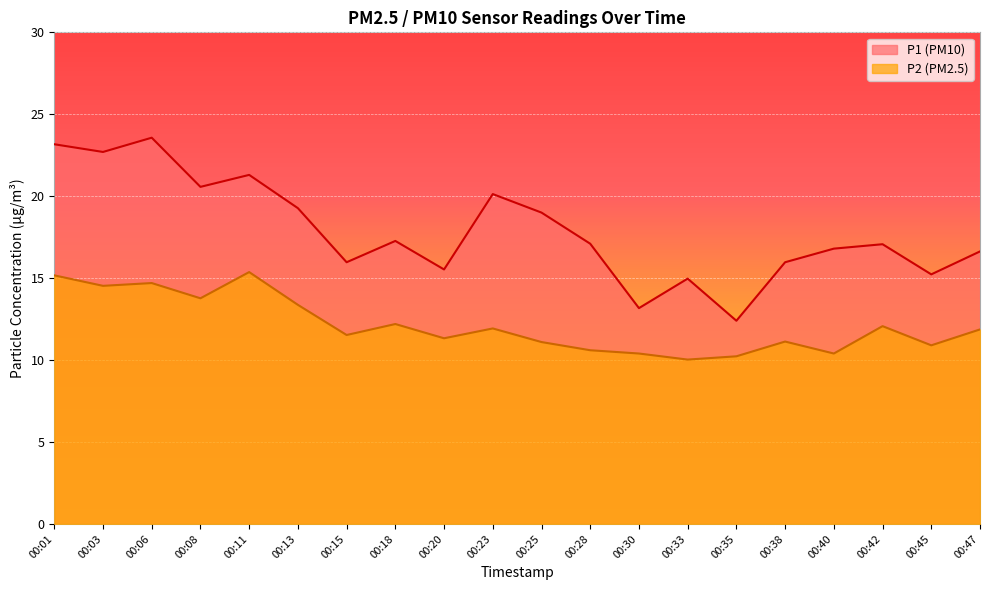

True or false: P2 and P1 intersect in this chart.

False